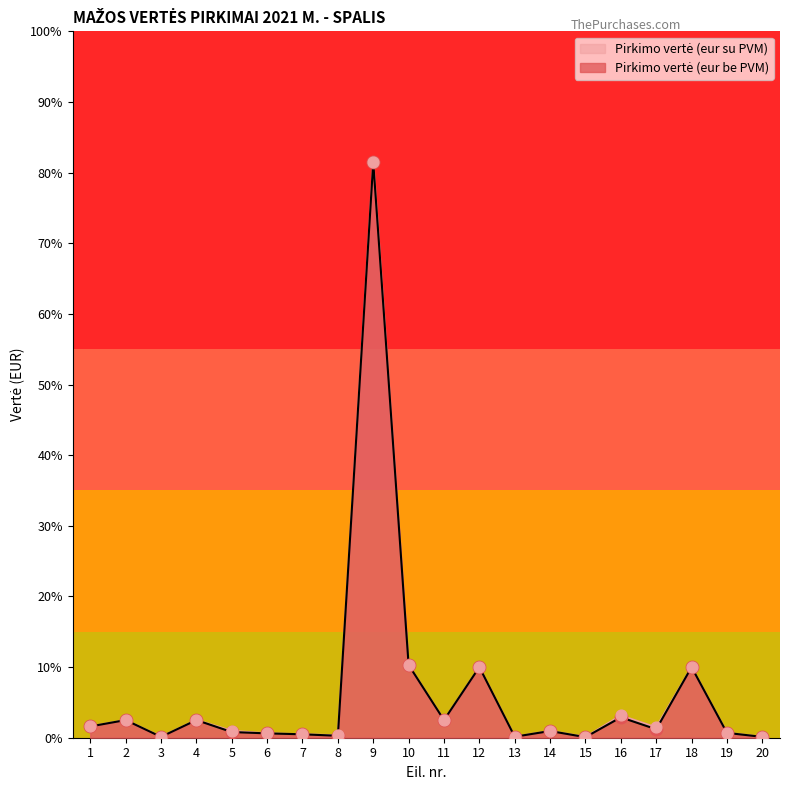

At which category is the sum across all series the highest?

9